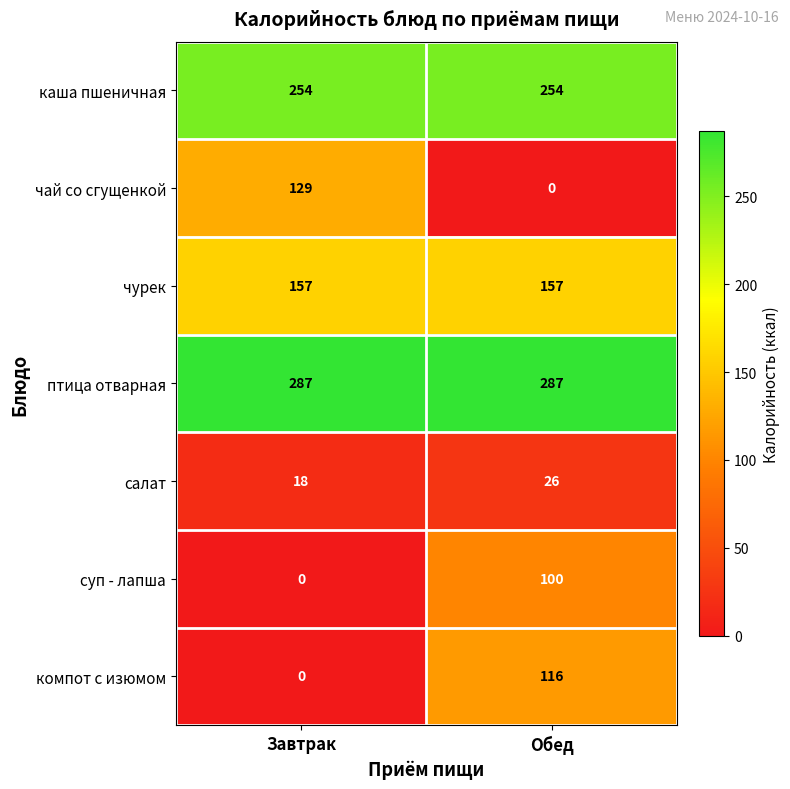

Where is чай со сгущенкой nearest to the value 64?

Обед